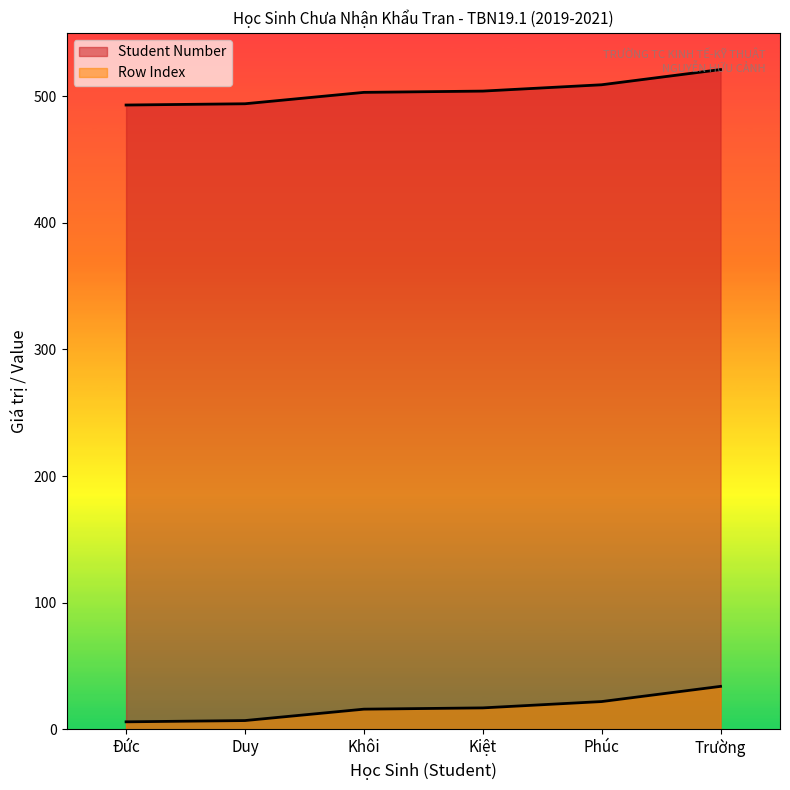

Is it true that Row Index equals 55 at Trường?

False